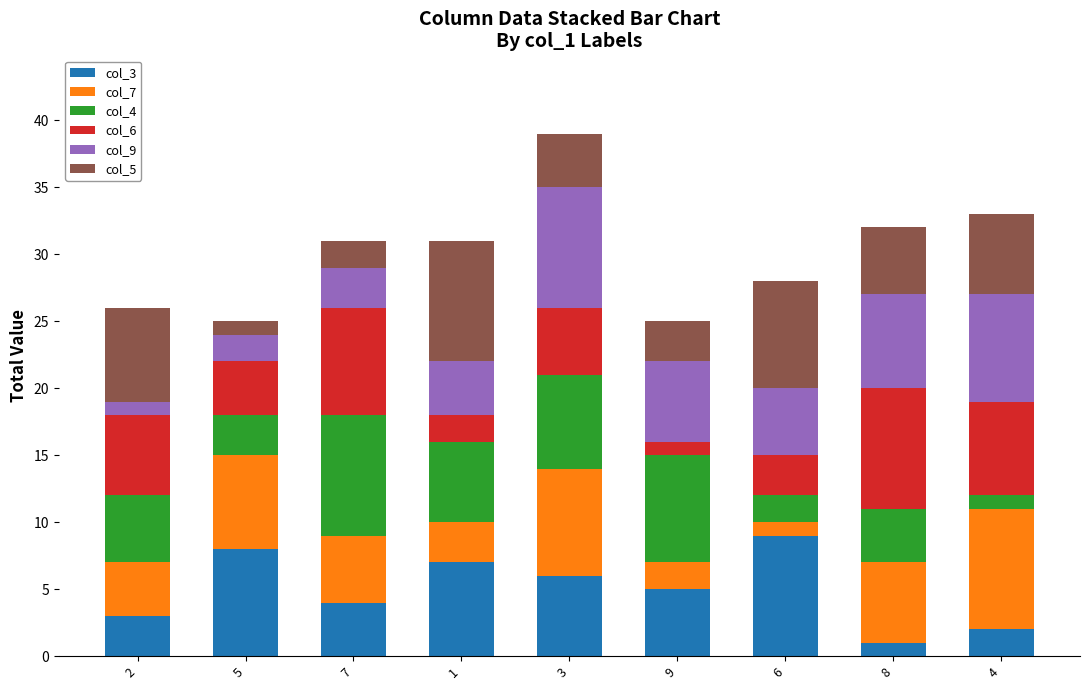

Which series has the widest spread of values?

col_3